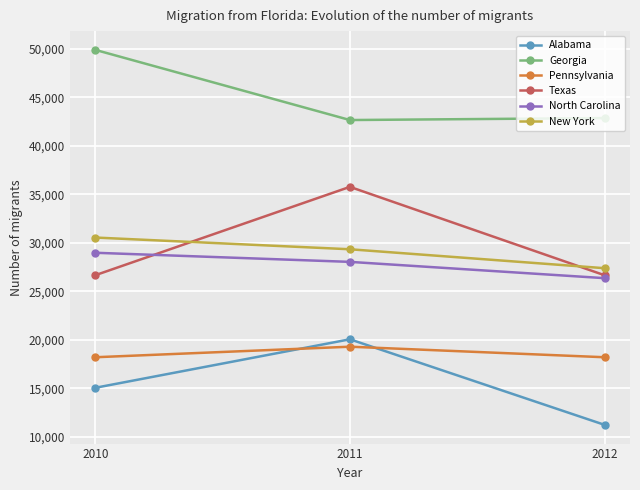

What is the difference between the highest and lowest values at 2010?

34839